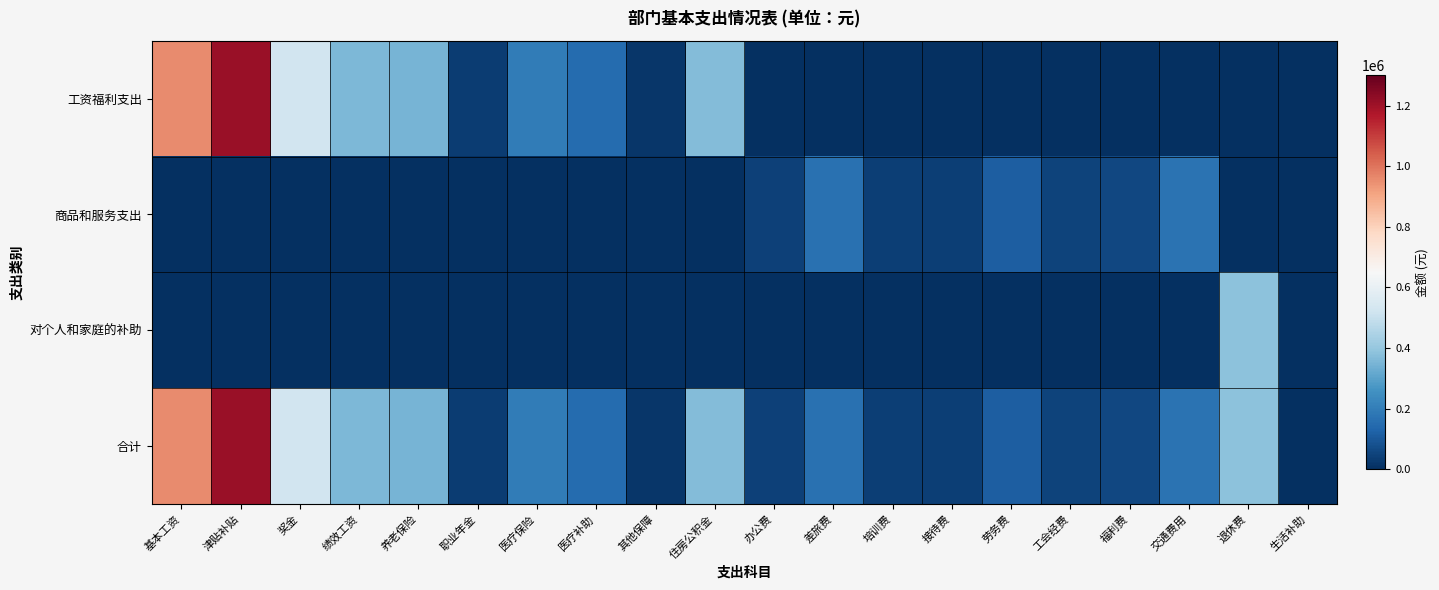

How many data points does each series have?

20